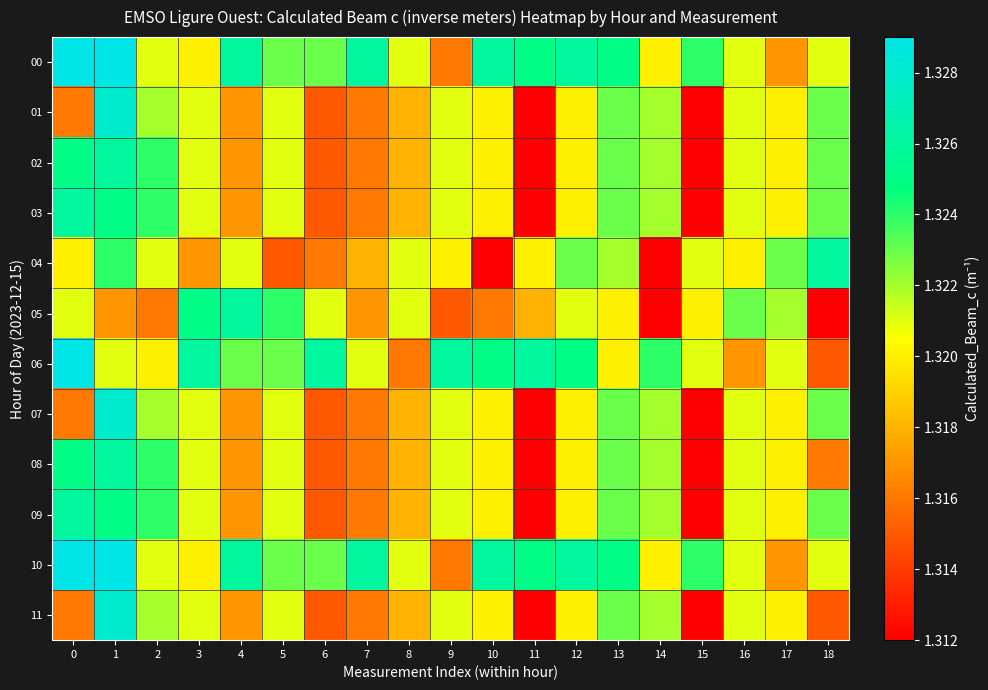

Reading right to left, list all the values displayed in this chart.

00: 18=1.3	17=1.3	16=1.3	15=1.3	14=1.3	13=1.3	12=1.3	11=1.3	10=1.3	9=1.3	8=1.3	7=1.3	6=1.3	5=1.3	4=1.3	3=1.3	2=1.3	1=1.3	0=1.3
01: 18=1.3	17=1.3	16=1.3	15=1.3	14=1.3	13=1.3	12=1.3	11=1.3	10=1.3	9=1.3	8=1.3	7=1.3	6=1.3	5=1.3	4=1.3	3=1.3	2=1.3	1=1.3	0=1.3
02: 18=1.3	17=1.3	16=1.3	15=1.3	14=1.3	13=1.3	12=1.3	11=1.3	10=1.3	9=1.3	8=1.3	7=1.3	6=1.3	5=1.3	4=1.3	3=1.3	2=1.3	1=1.3	0=1.3
03: 18=1.3	17=1.3	16=1.3	15=1.3	14=1.3	13=1.3	12=1.3	11=1.3	10=1.3	9=1.3	8=1.3	7=1.3	6=1.3	5=1.3	4=1.3	3=1.3	2=1.3	1=1.3	0=1.3
04: 18=1.3	17=1.3	16=1.3	15=1.3	14=1.3	13=1.3	12=1.3	11=1.3	10=1.3	9=1.3	8=1.3	7=1.3	6=1.3	5=1.3	4=1.3	3=1.3	2=1.3	1=1.3	0=1.3
05: 18=1.3	17=1.3	16=1.3	15=1.3	14=1.3	13=1.3	12=1.3	11=1.3	10=1.3	9=1.3	8=1.3	7=1.3	6=1.3	5=1.3	4=1.3	3=1.3	2=1.3	1=1.3	0=1.3
06: 18=1.3	17=1.3	16=1.3	15=1.3	14=1.3	13=1.3	12=1.3	11=1.3	10=1.3	9=1.3	8=1.3	7=1.3	6=1.3	5=1.3	4=1.3	3=1.3	2=1.3	1=1.3	0=1.3
07: 18=1.3	17=1.3	16=1.3	15=1.3	14=1.3	13=1.3	12=1.3	11=1.3	10=1.3	9=1.3	8=1.3	7=1.3	6=1.3	5=1.3	4=1.3	3=1.3	2=1.3	1=1.3	0=1.3
08: 18=1.3	17=1.3	16=1.3	15=1.3	14=1.3	13=1.3	12=1.3	11=1.3	10=1.3	9=1.3	8=1.3	7=1.3	6=1.3	5=1.3	4=1.3	3=1.3	2=1.3	1=1.3	0=1.3
09: 18=1.3	17=1.3	16=1.3	15=1.3	14=1.3	13=1.3	12=1.3	11=1.3	10=1.3	9=1.3	8=1.3	7=1.3	6=1.3	5=1.3	4=1.3	3=1.3	2=1.3	1=1.3	0=1.3
10: 18=1.3	17=1.3	16=1.3	15=1.3	14=1.3	13=1.3	12=1.3	11=1.3	10=1.3	9=1.3	8=1.3	7=1.3	6=1.3	5=1.3	4=1.3	3=1.3	2=1.3	1=1.3	0=1.3
11: 18=1.3	17=1.3	16=1.3	15=1.3	14=1.3	13=1.3	12=1.3	11=1.3	10=1.3	9=1.3	8=1.3	7=1.3	6=1.3	5=1.3	4=1.3	3=1.3	2=1.3	1=1.3	0=1.3